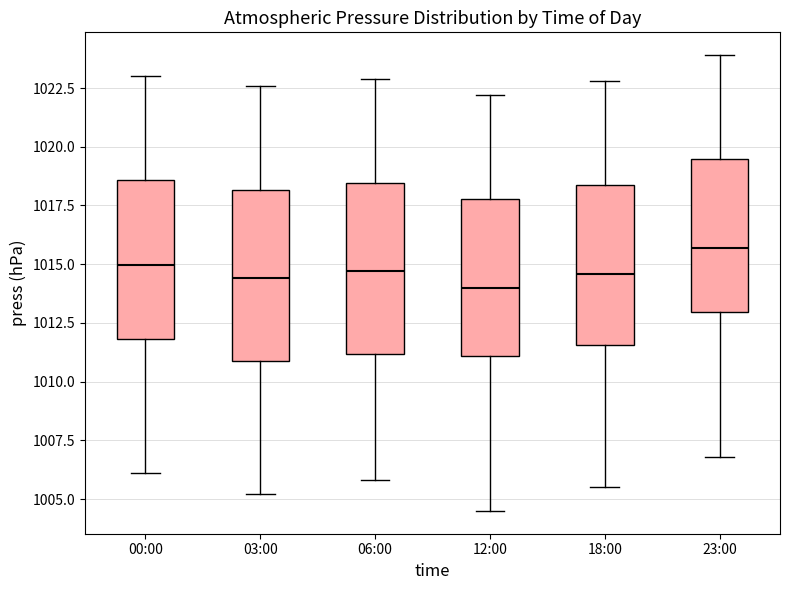

Where is the lower edge of the box for 06:00 on the y-axis? The values are not printed on the chart, so give them approximately, as read against the axis.

1011.0